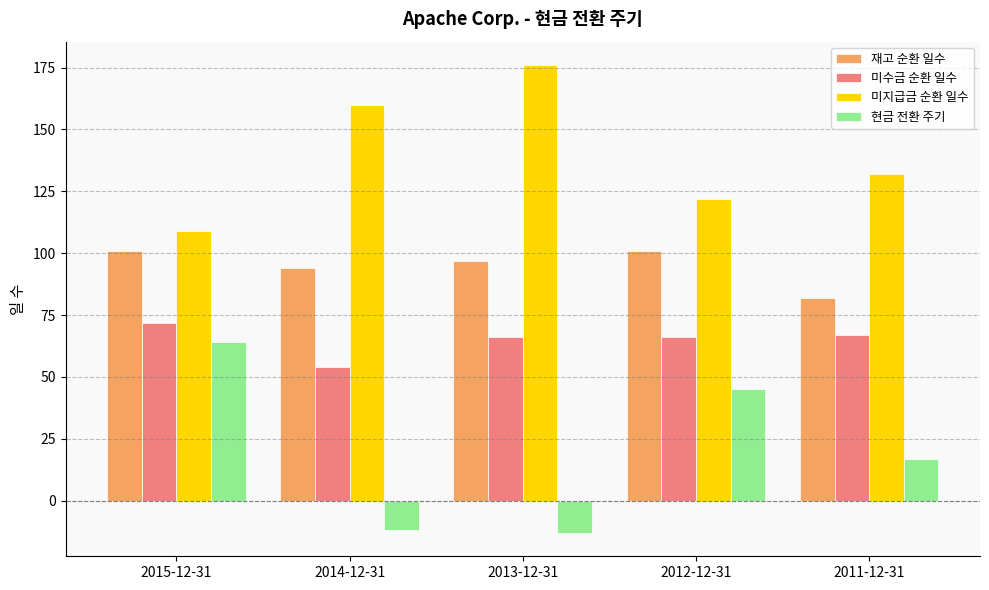

Is the value of 미지급금 순환 일수 at 2013-12-31 greater than the value of 현금 전환 주기 at 2014-12-31?

Yes